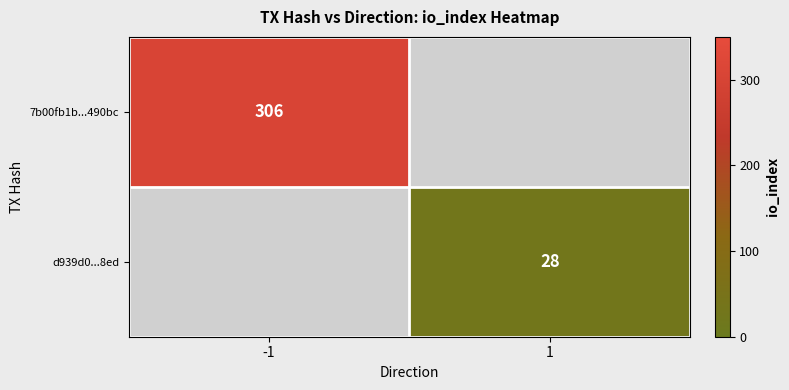

Is the value of d939d0...8ed at 1 greater than the value of 7b00fb1b...490bc at -1?

No